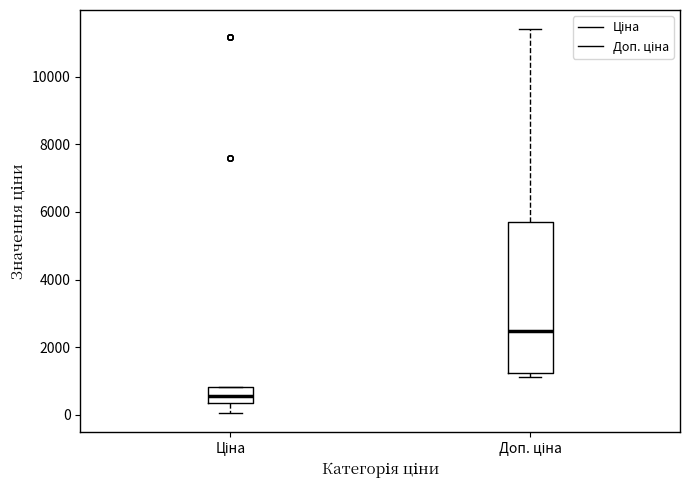

Reading left to right, read every box against the y-axis: the position of its median line, the range the box covers, and the ends of its whiskers. The values are not printed on the chart, so give them approximately, as read against the axis.

Ціна: median 600, box 400 to 800, whiskers 0 to 800
Доп. ціна: median 2400, box 1200 to 5800, whiskers 1200 (just below the box's lower edge) to 11400